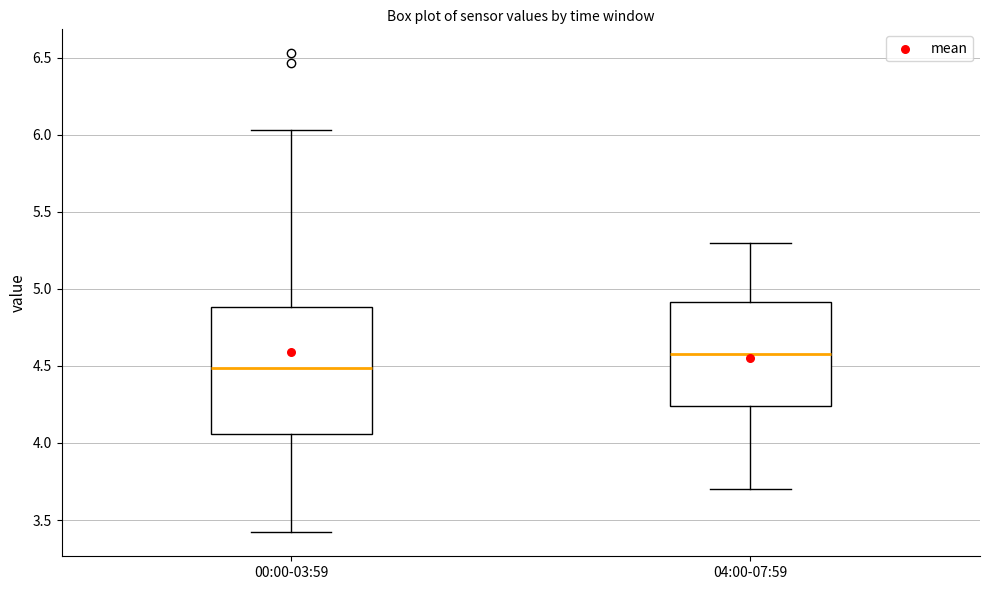

Where does the upper whisker of the box for 04:00-07:59 end on the y-axis? The values are not printed on the chart, so give them approximately, as read against the axis.

5.30